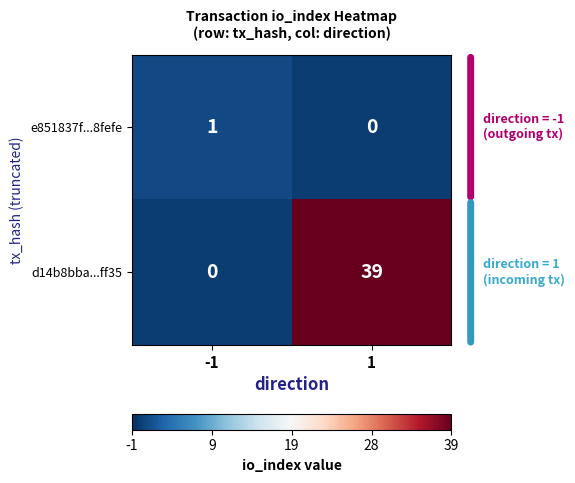

Reading left to right, list all the values displayed in this chart.

e851837f...8fefe: 1	0
d14b8bba...ff35: 0	39